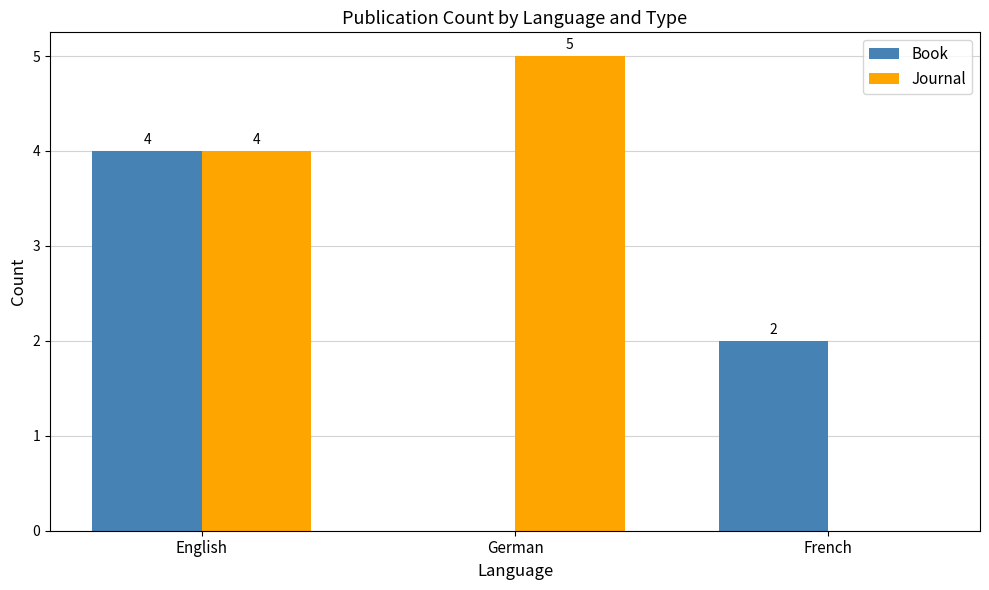

Which series has the largest total across all categories?

Journal